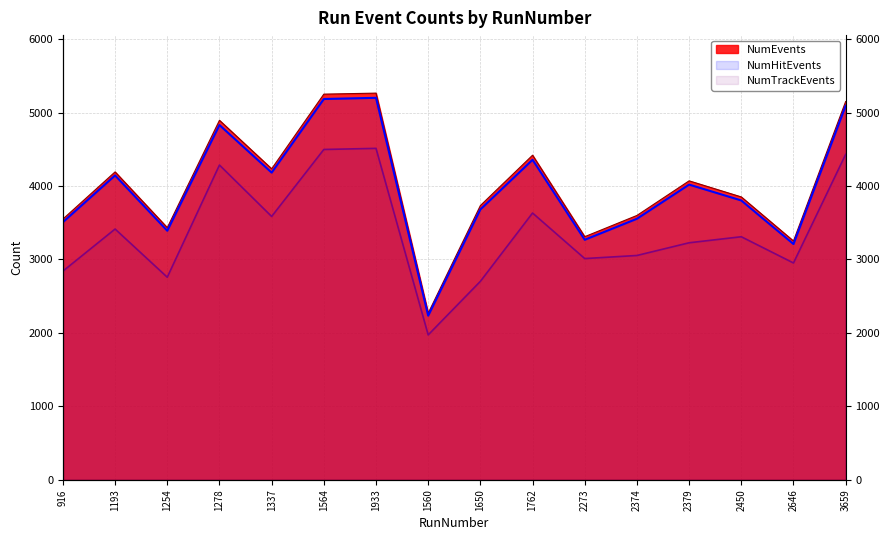

Rank the series by their maximum value, from lowest to highest.

NumTrackEvents, NumHitEvents, NumEvents